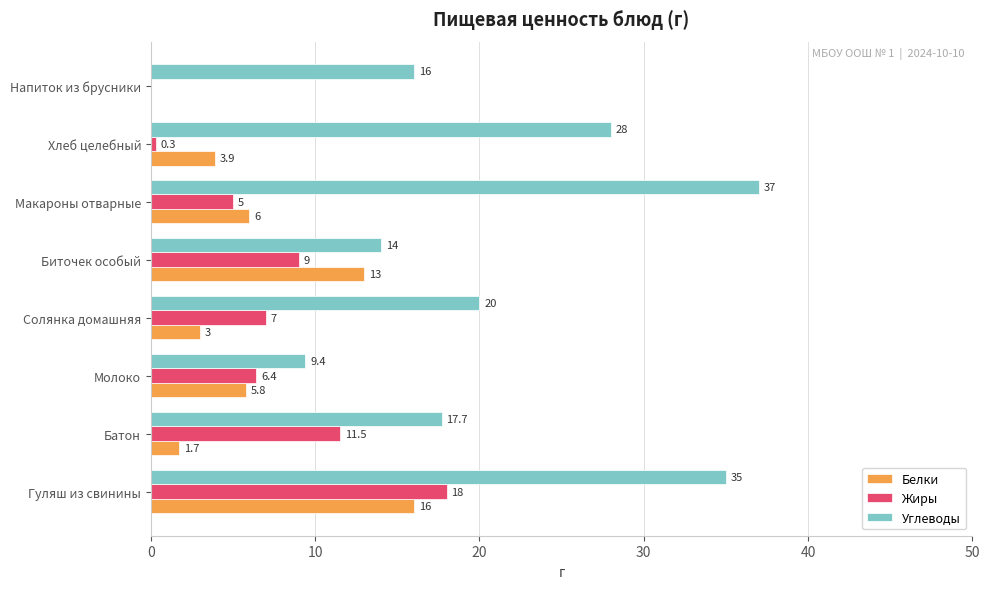

What is the approximate value of Углеводы at Гуляш из свинины?

35.0